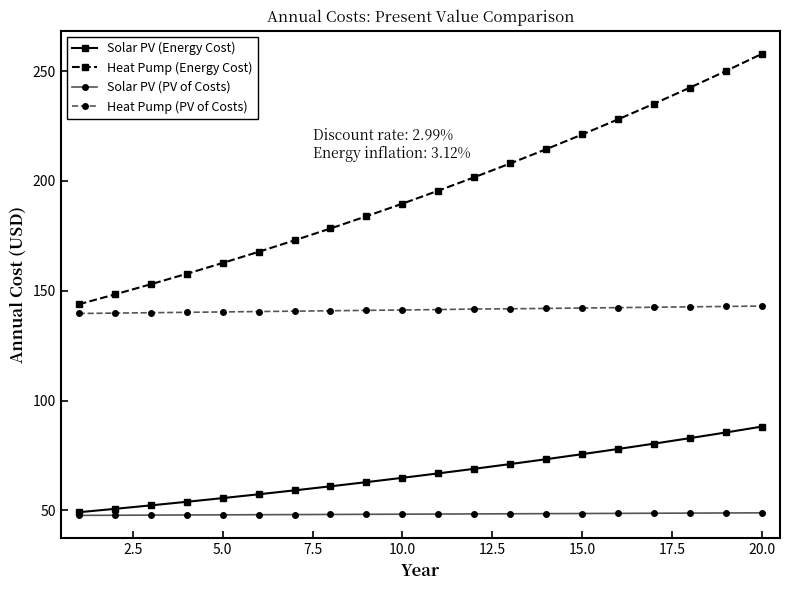

Which series has the largest range (max minus min)?

Heat Pump (Energy Cost)